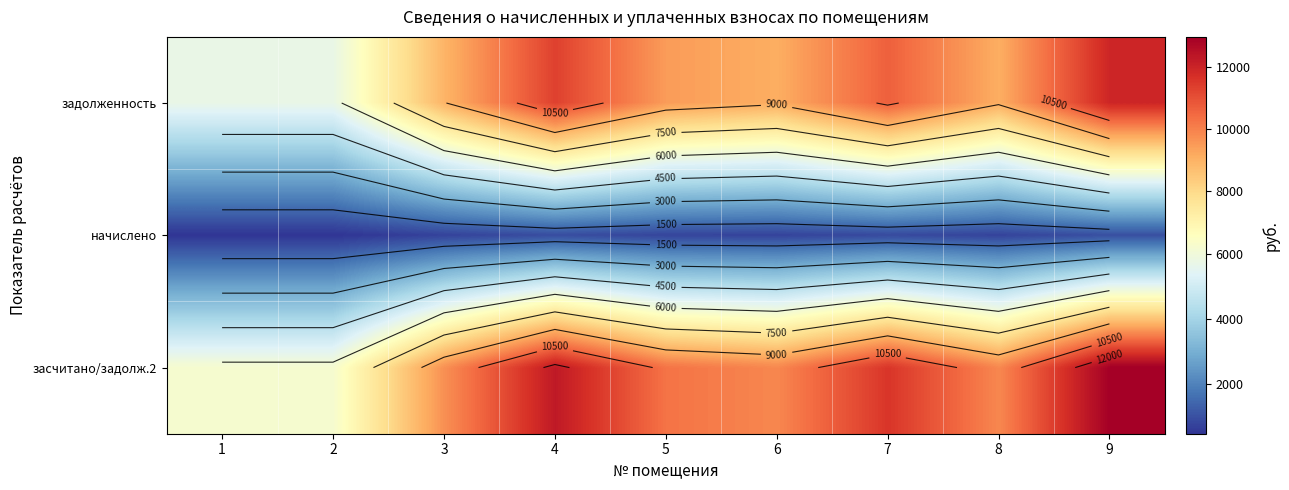

At which label does засчитано/задолж.2 reach its minimum?

1